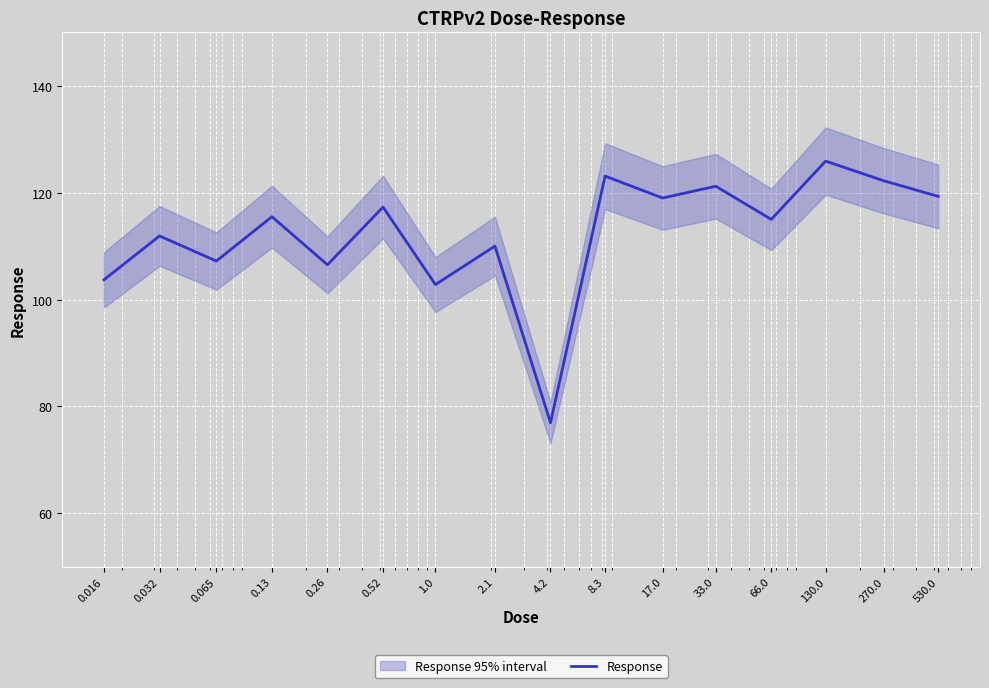

Where is the data nearest to the value 101?

1.0